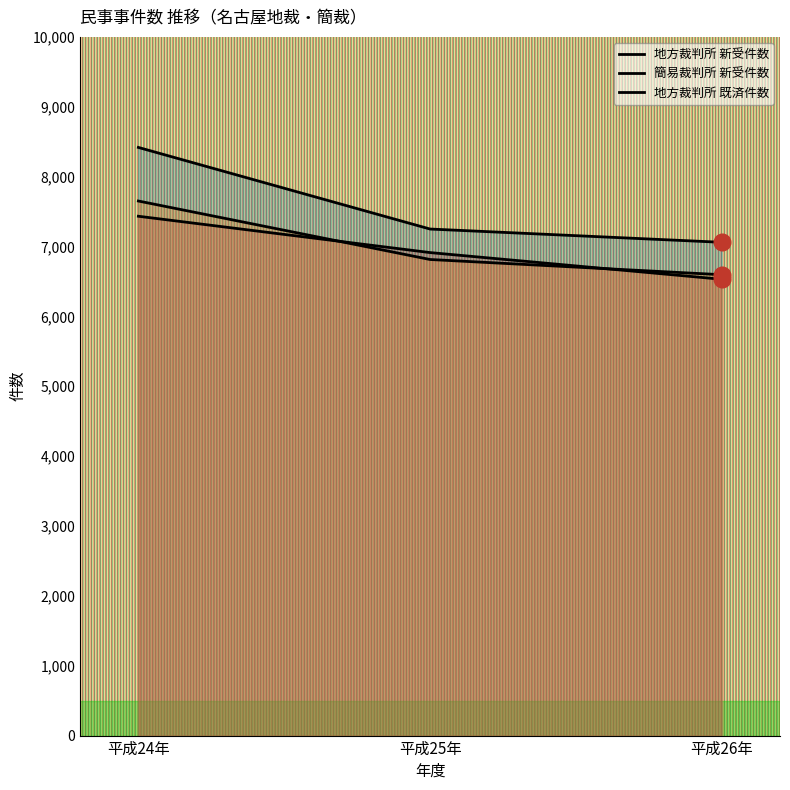

What is the total value across all series at 平成25年?

20977